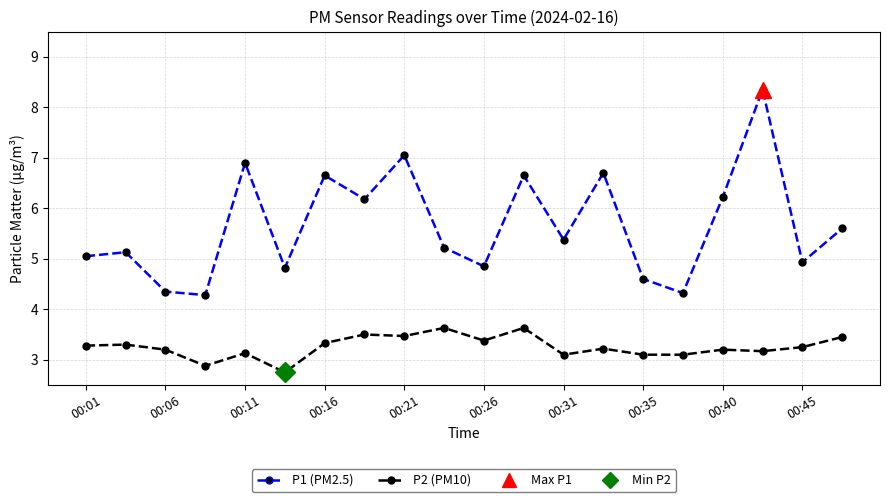

Reading right to left, transcribe all the data shown in this chart.

P1 (PM2.5): 5.6	4.9	8.3	6.2	4.3	4.6	6.7	5.4	6.7	4.8	5.2	7.0	6.2	6.7	4.8	6.9	4.3	4.3	5.1	5.0
P2 (PM10): 3.5	3.2	3.2	3.2	3.1	3.1	3.2	3.1	3.6	3.4	3.6	3.5	3.5	3.3	2.8	3.1	2.9	3.2	3.3	3.3